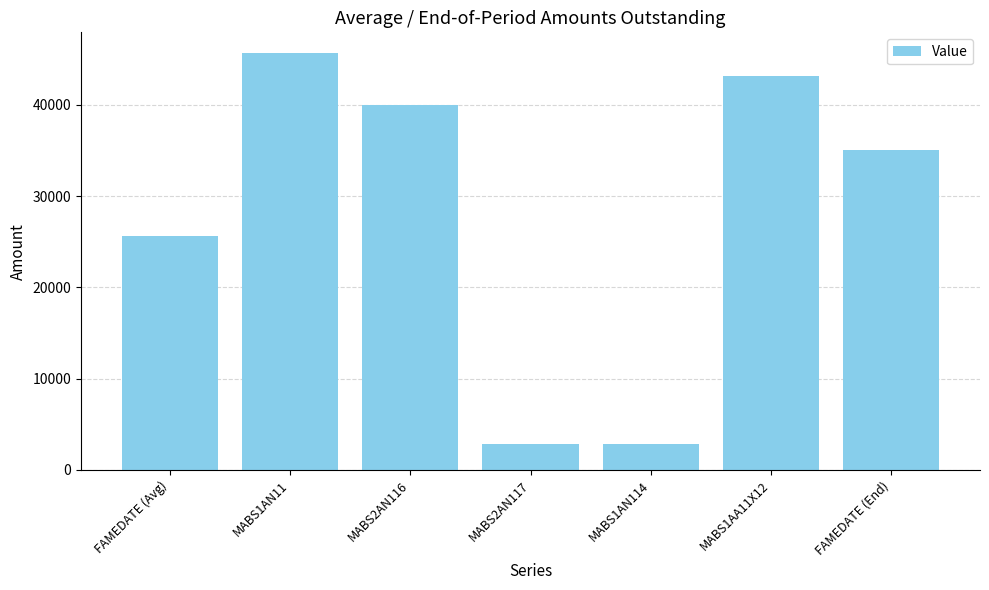

What is the sum of the values at FAMEDATE (Avg) and FAMEDATE (End)?

60694